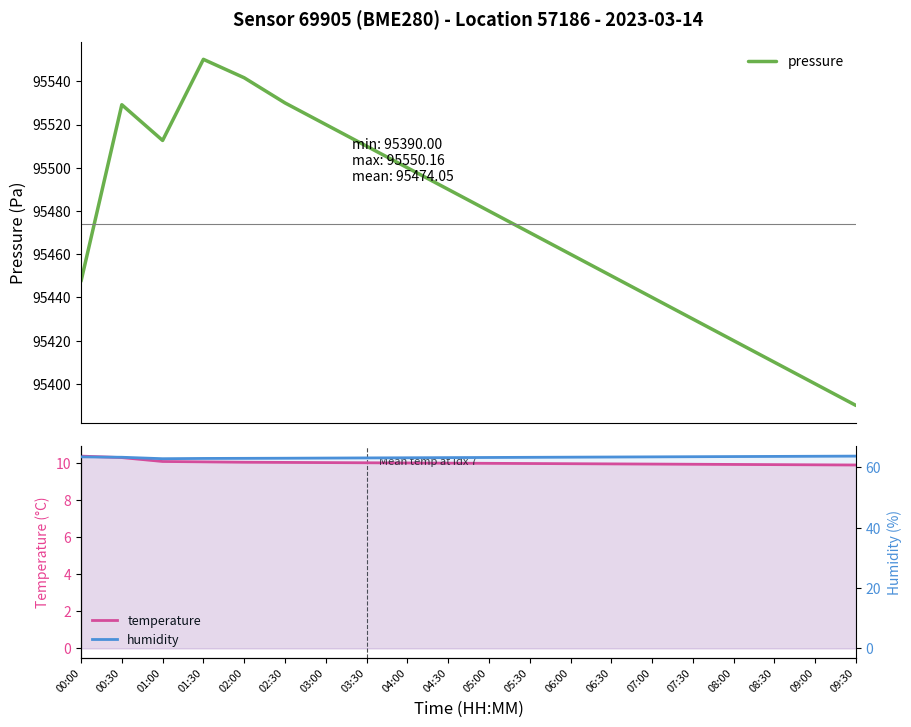

What is the value of the pressure point at the 5th from the left?

95541.6